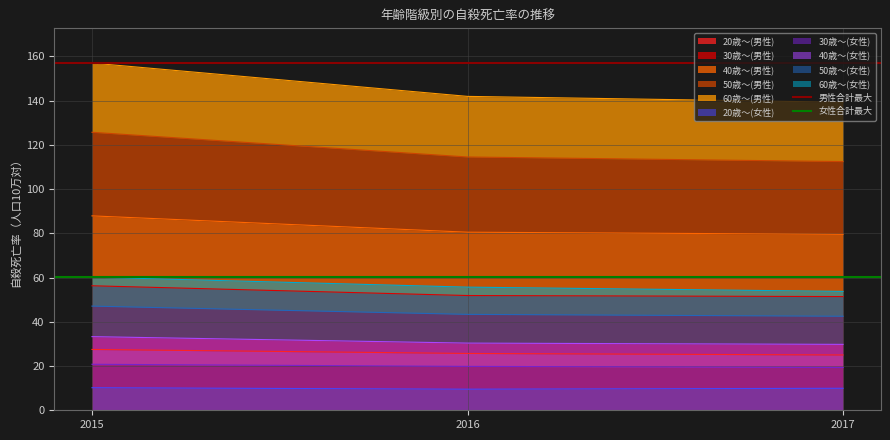

Where is 男性合計最大 nearest to the value 157?

2015